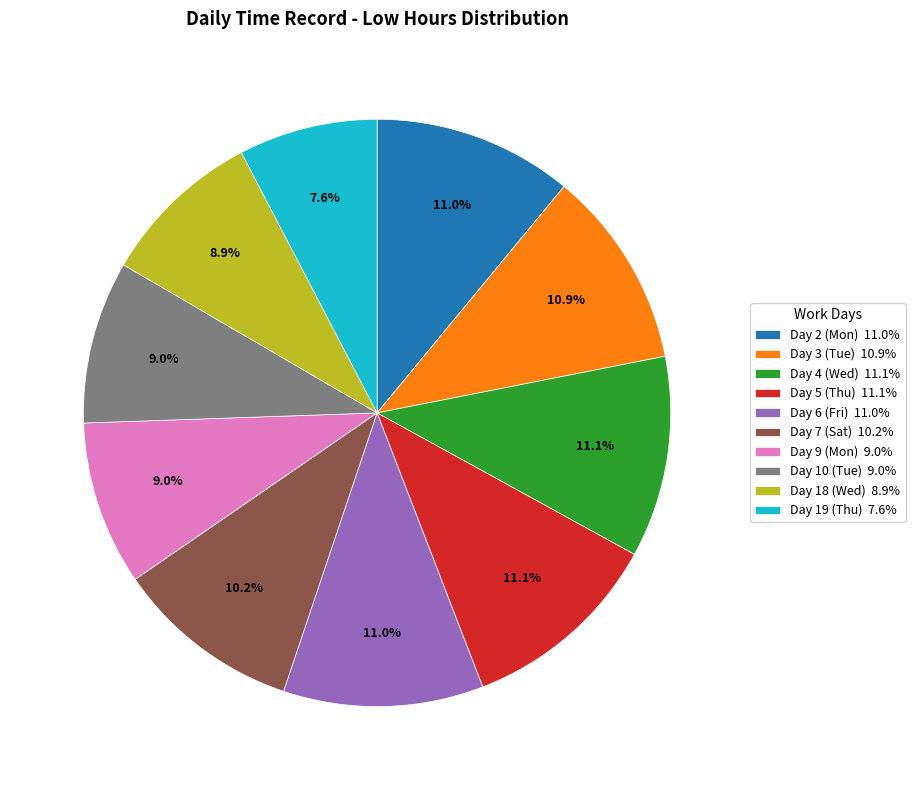

What is the ratio of the value at Day 5 (Thu) 11.1% to the value at Day 9 (Mon) 9.0%?

1.2